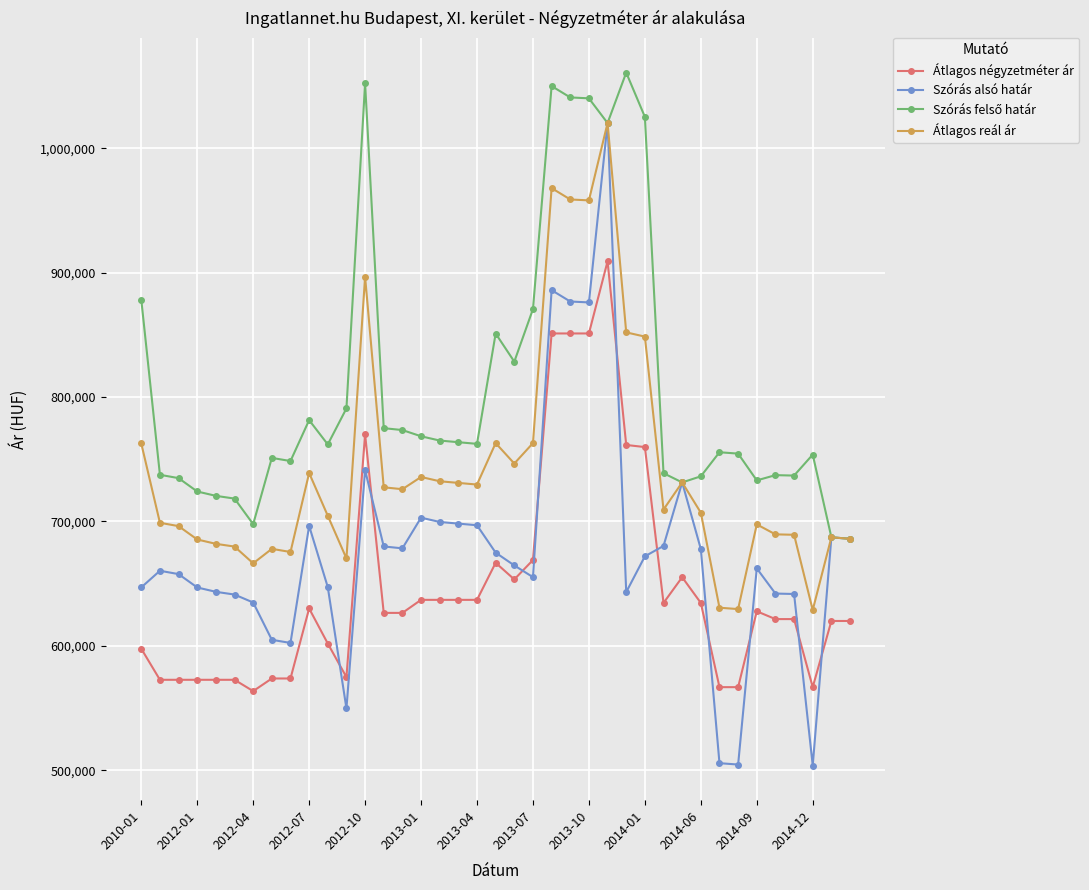

True or false: Átlagos négyzetméter ár and Szórás alsó határ intersect in this chart.

True